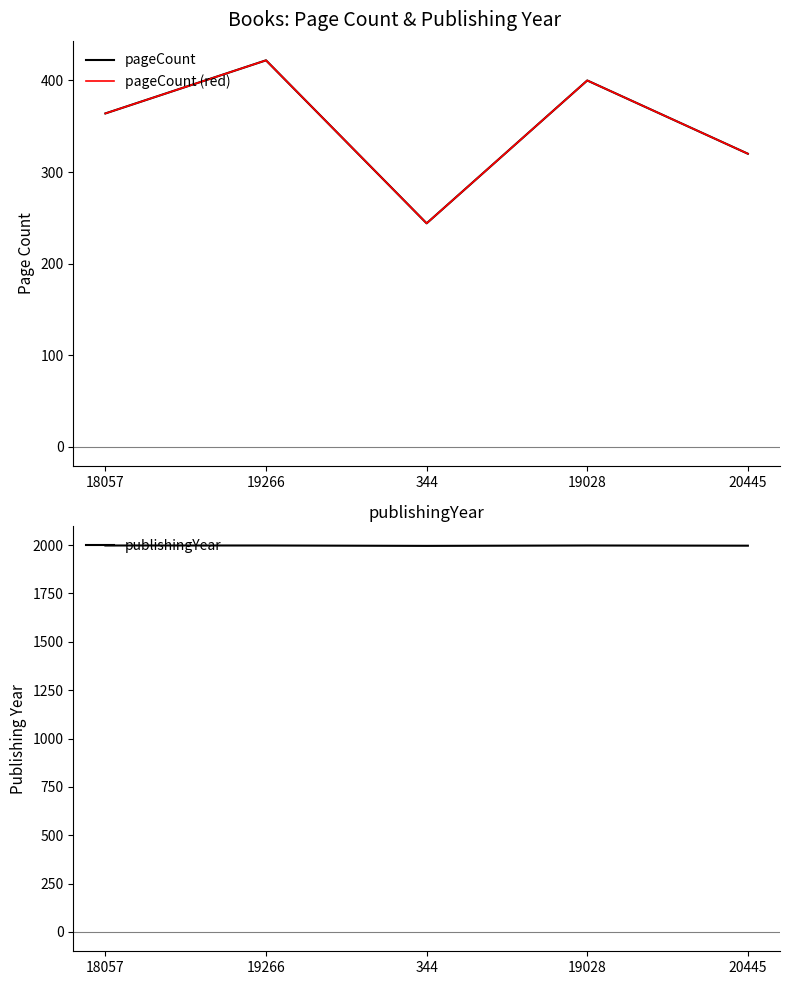

At which category does the chart reach its peak across all series?

18057